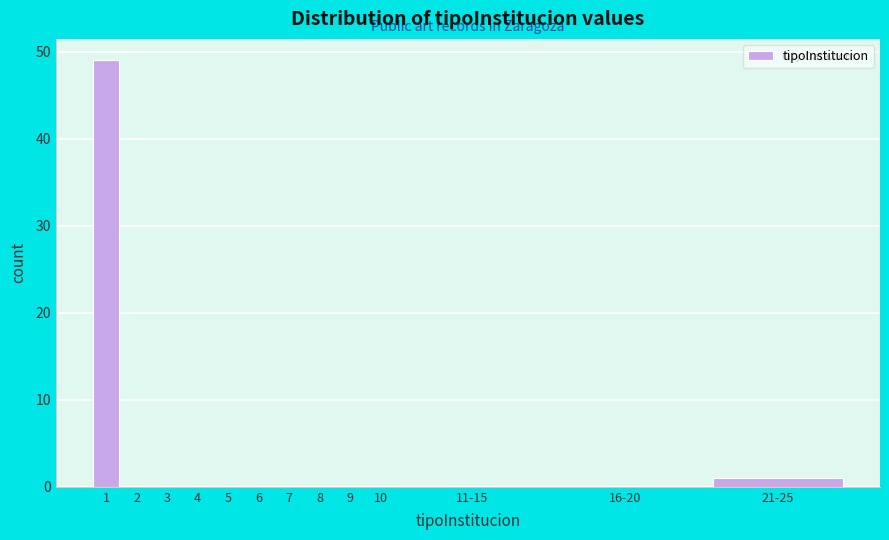

Reading right to left, transcribe all the data shown in this chart.

21-25=1	16-20=0	11-15=0	10=0	9=0	8=0	7=0	6=0	5=0	4=0	3=0	2=0	1=49